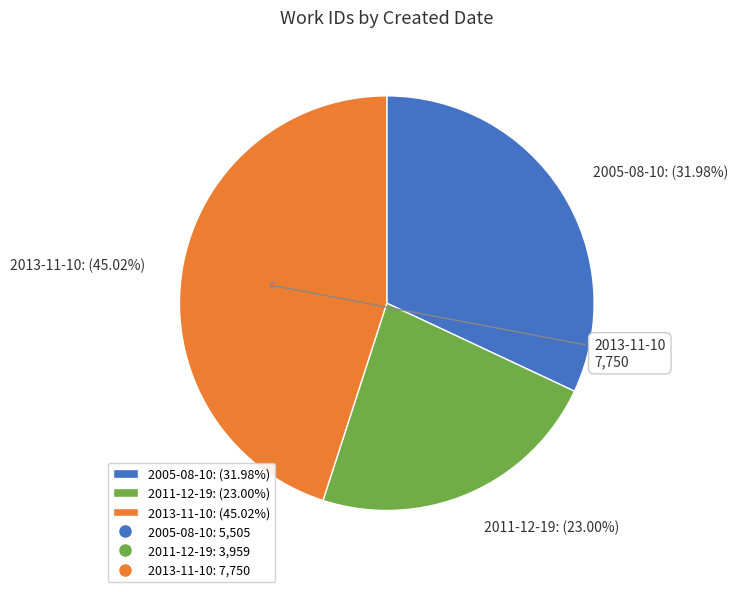

Is 2005-08-10 the majority of the pie?

No